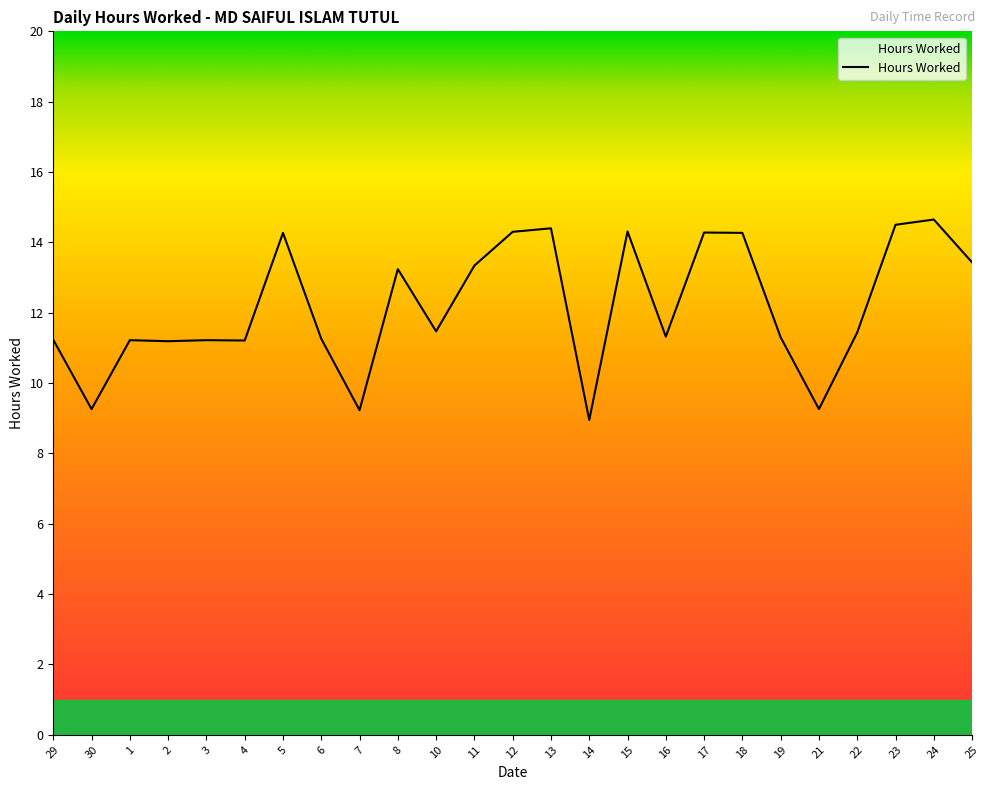

What is the greatest value displayed?

14.7